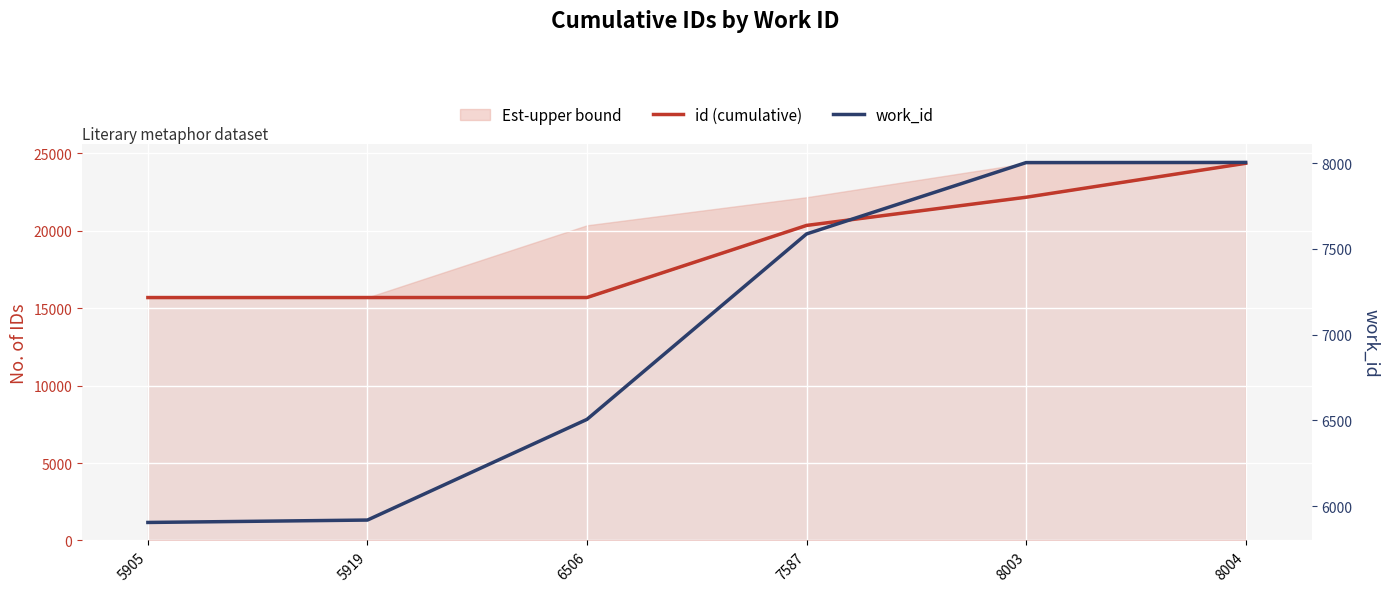

At which category is the sum across all series the highest?

8004